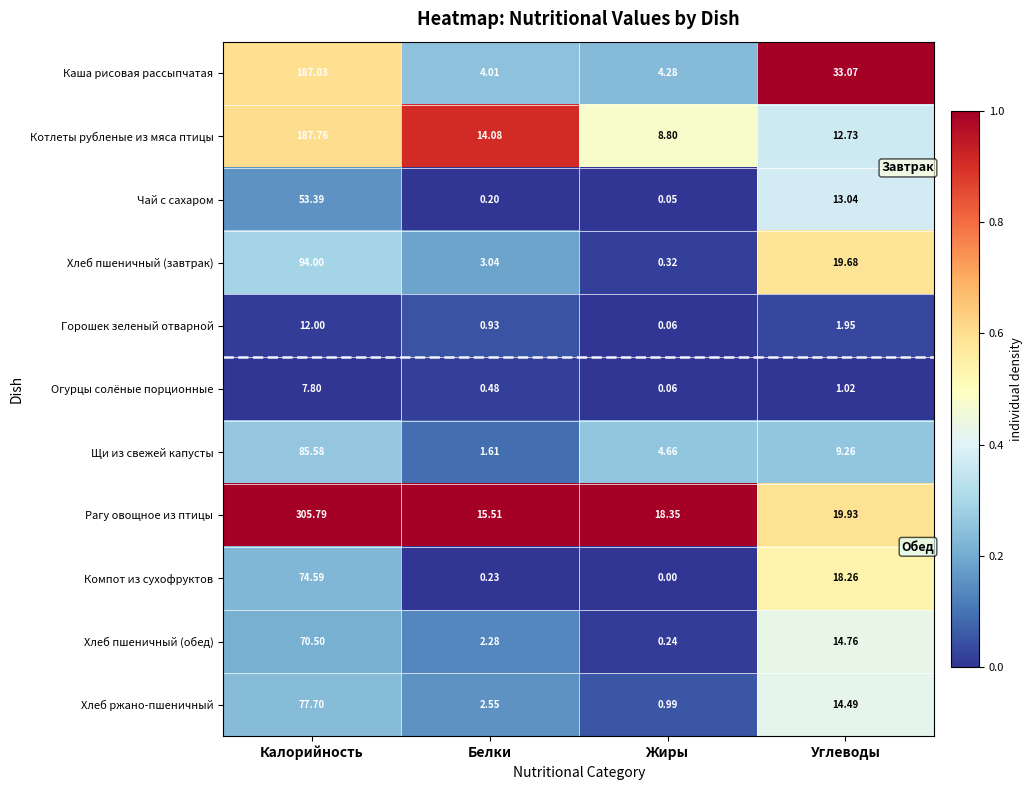

At which category is the sum across all series the highest?

Калорийность